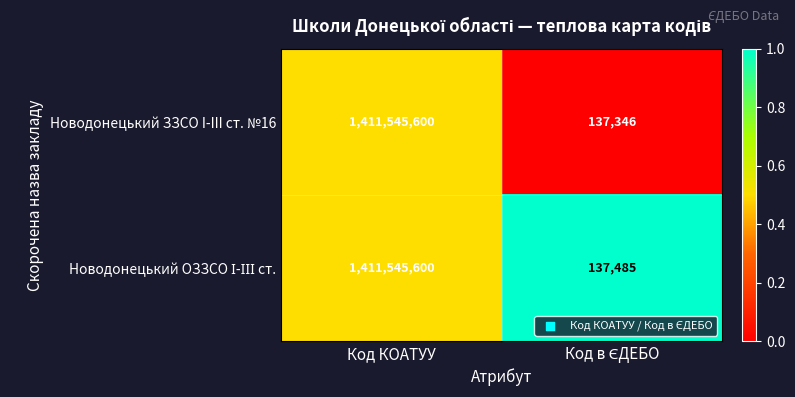

What is the sum of all Новодонецький ЗЗСО I-III ст. №16 values?

1411682946